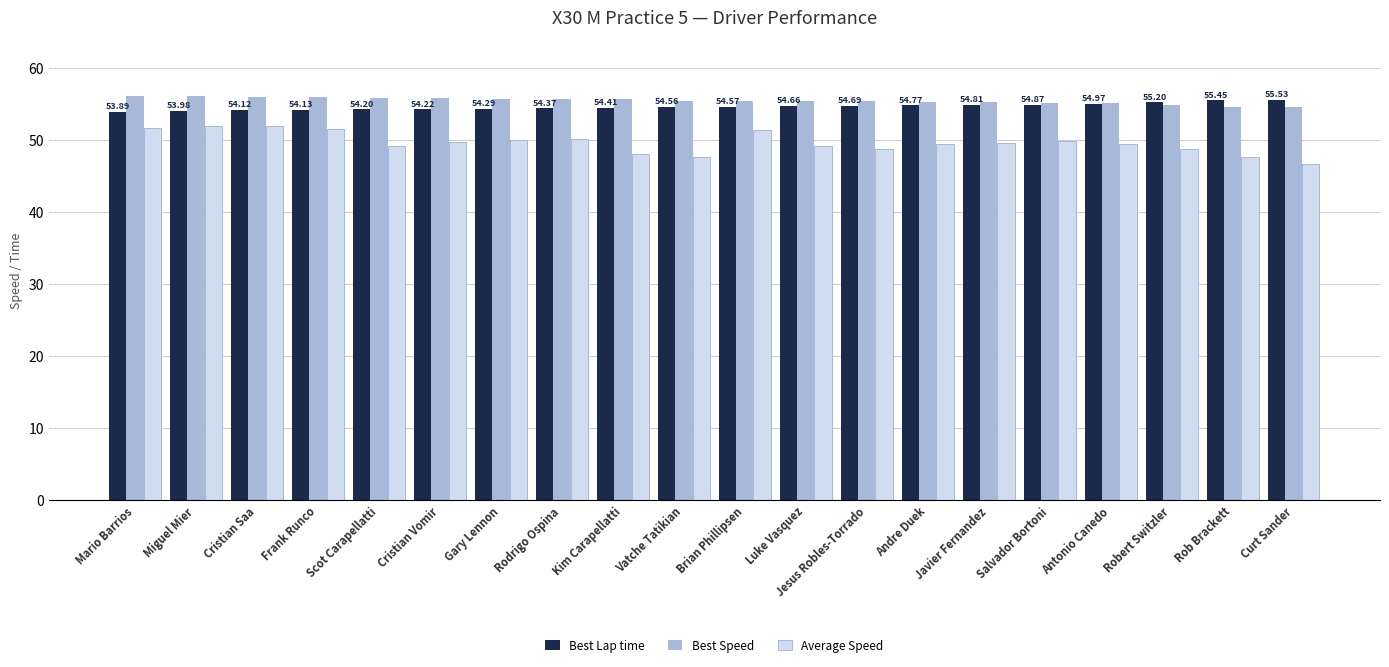

What is the label of the 17th bar from the left?

Antonio Canedo